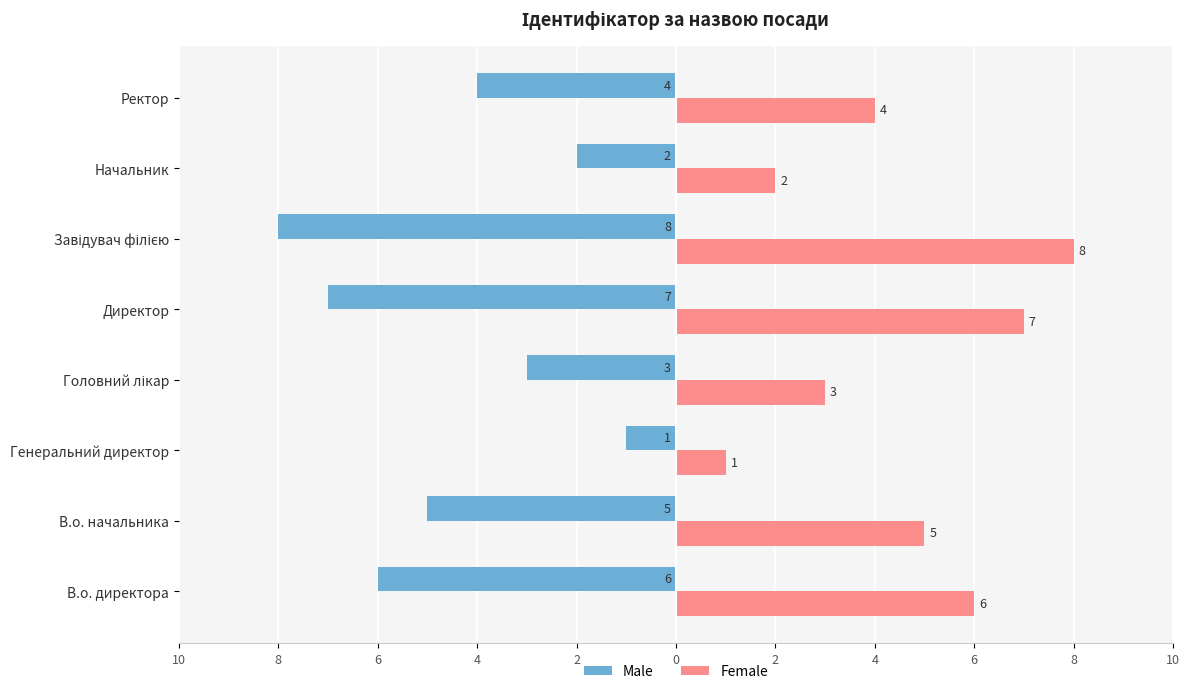

Which series has the largest total across all categories?

Female